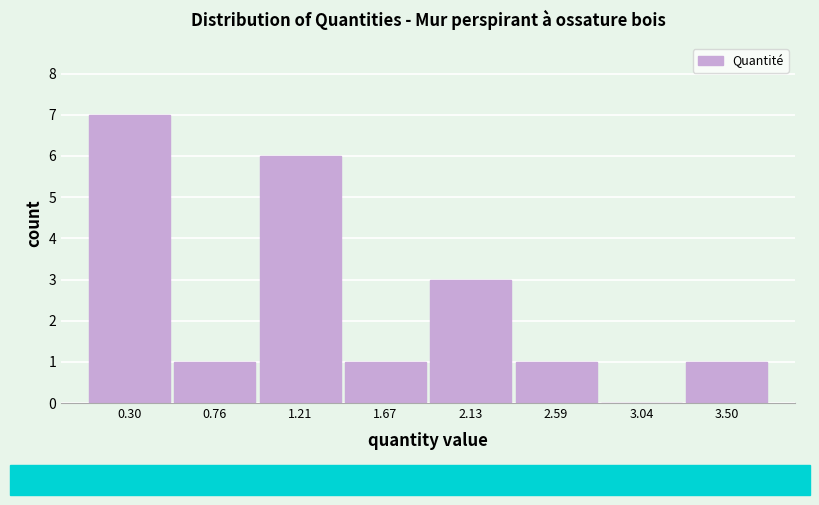

Reading left to right, list every bar in this chart as the range it spans on the x-axis followed by its height. Neither the bar edges nor the heights are printed on the chart, so give them approximately, as read against the axes.

0.05 to 0.55: 7
0.55 to 1.00: 1
1.00 to 1.45: 6
1.45 to 1.90: 1
1.90 to 2.35: 3
2.35 to 2.80: 1
2.80 to 3.25: 0
3.25 to 3.75: 1